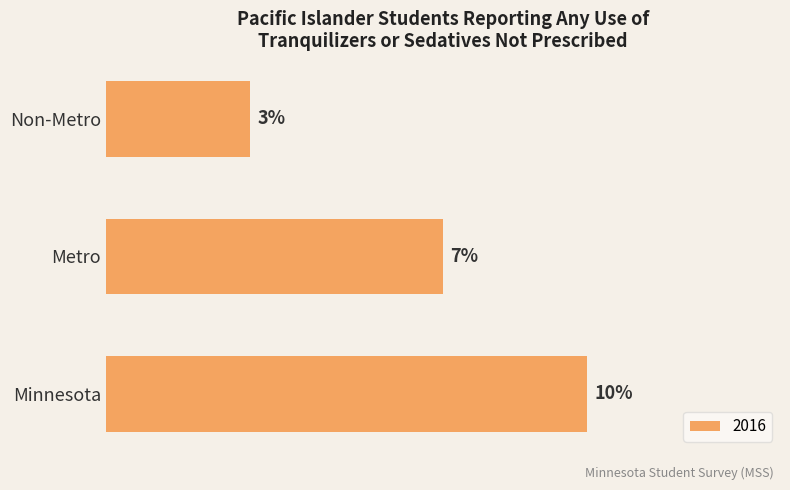

Where is the data nearest to the value 6?

Metro